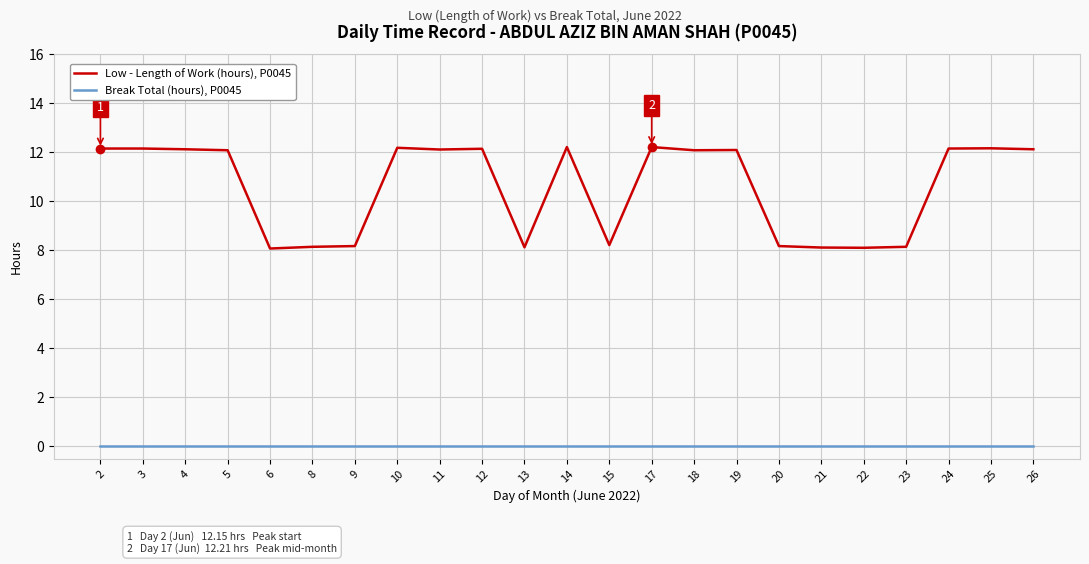

True or false: Break Total (hours), P0045 and Low - Length of Work (hours), P0045 intersect in this chart.

False